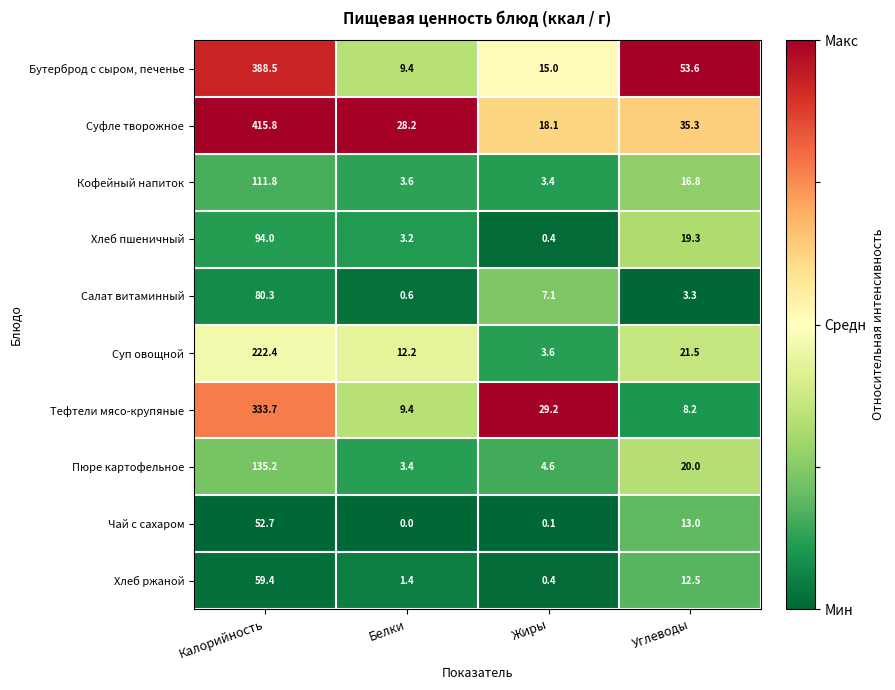

Which series has the largest range (max minus min)?

Суфле творожное